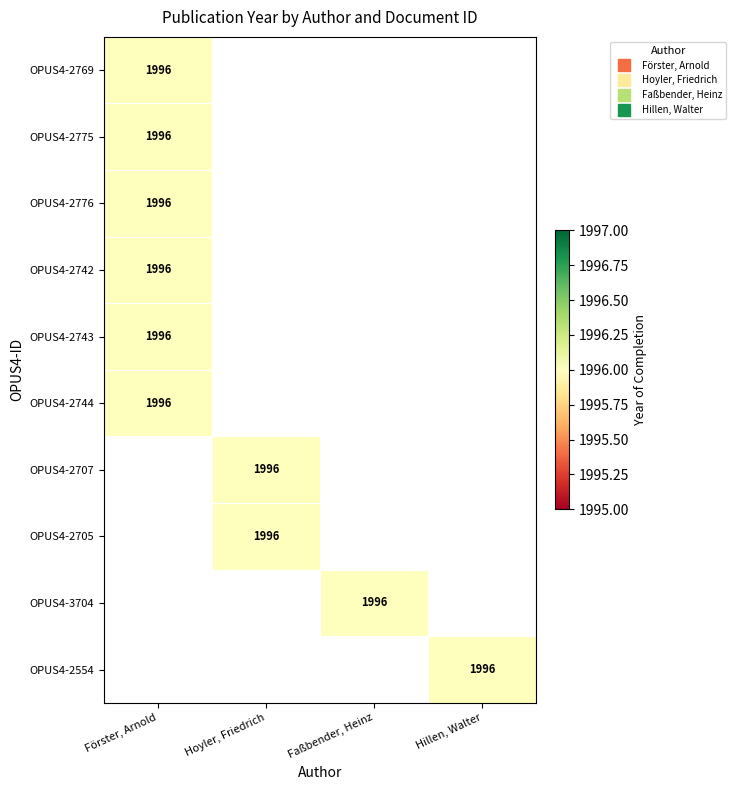

How many data points does each series have?

10